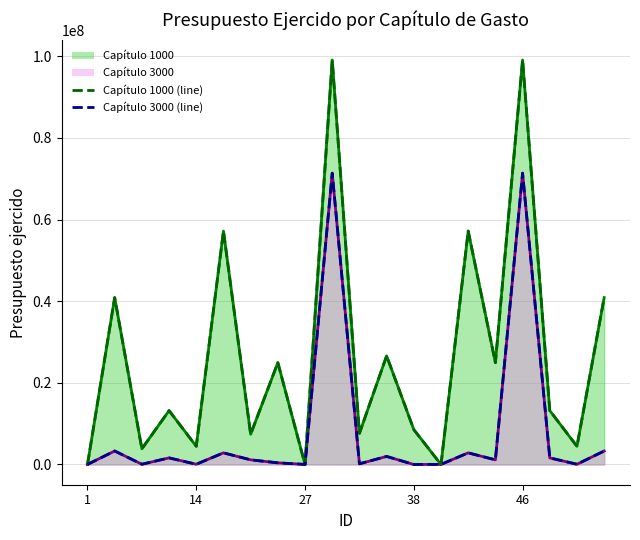

Is the value of Capítulo 3000 (line) at 14 greater than the value of Capítulo 1000 (line) at 14?

No